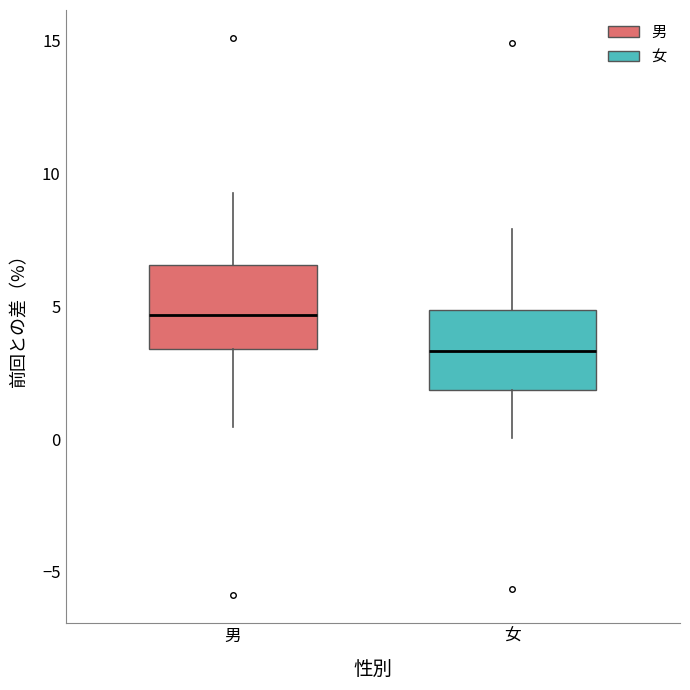

Which box's median line is the lowest?

女